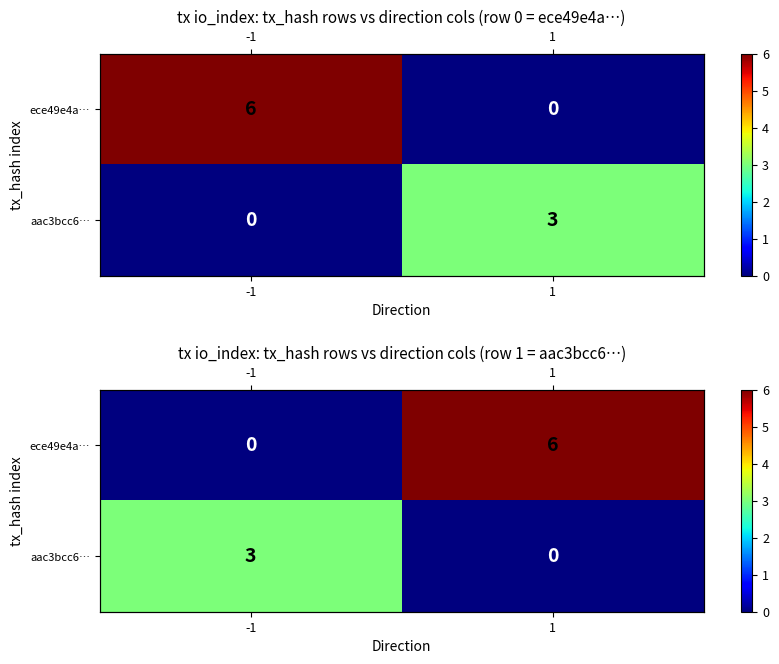

Which series changed the most between -1 and 1?

ece49e4a…